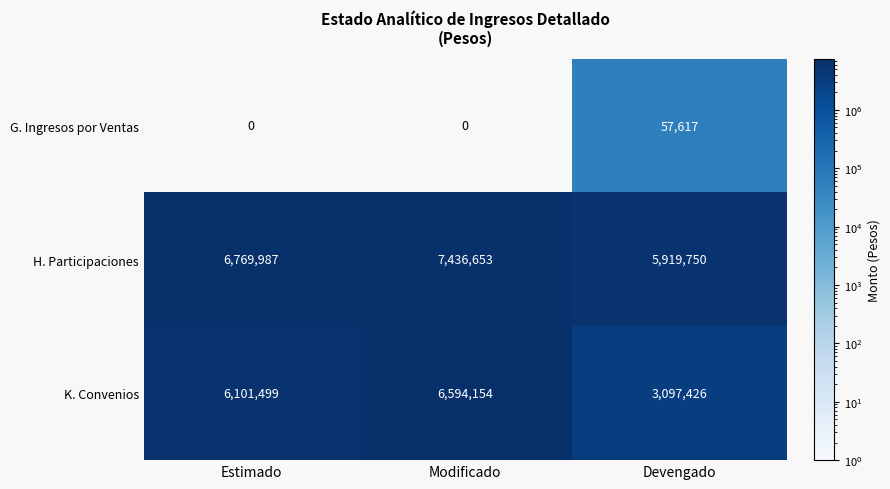

At which label is H. Participaciones closest to 6678201?

Estimado